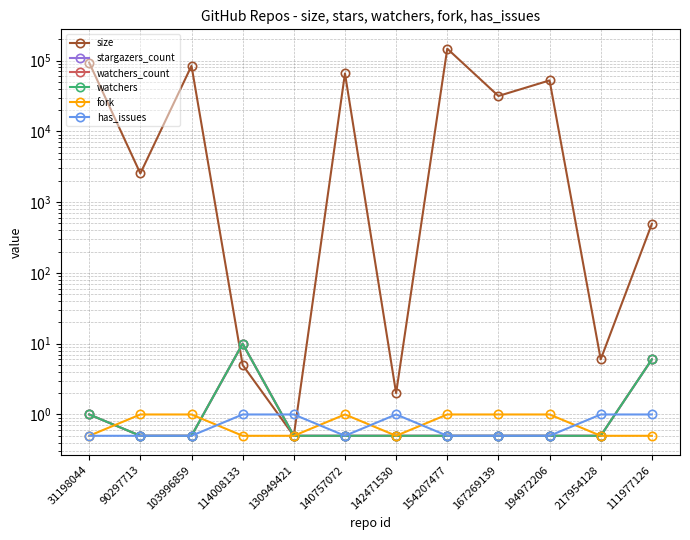

Which has a higher value, 111977126 or 103996859?

103996859